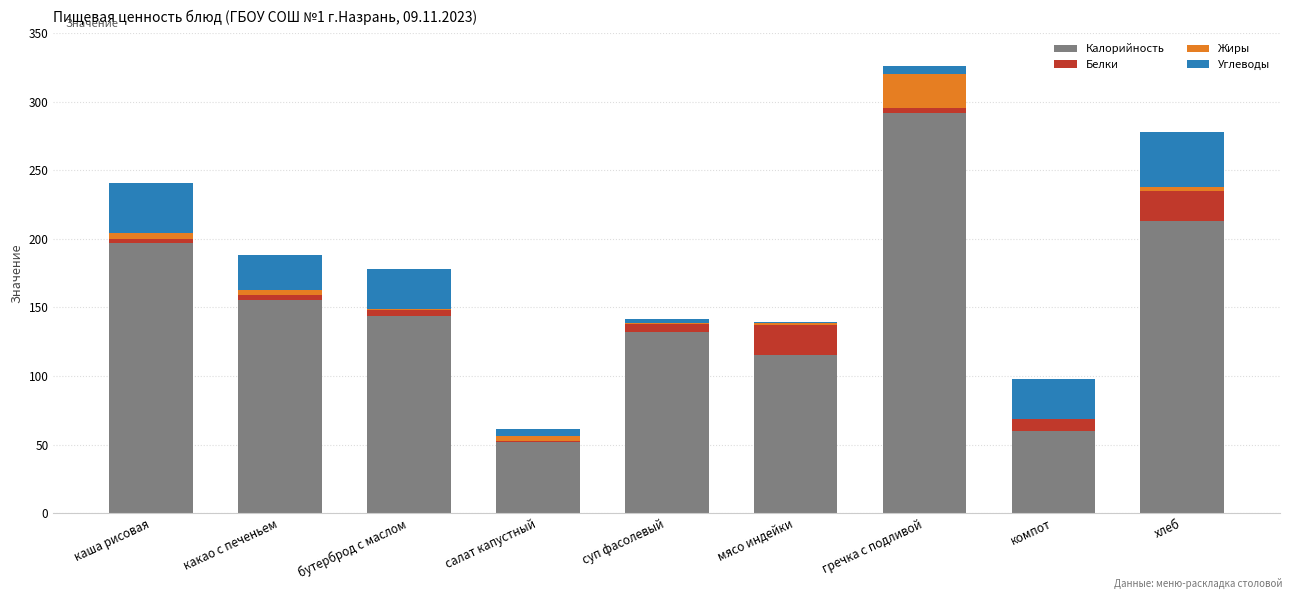

At which category is the sum across all series the highest?

гречка с подливой